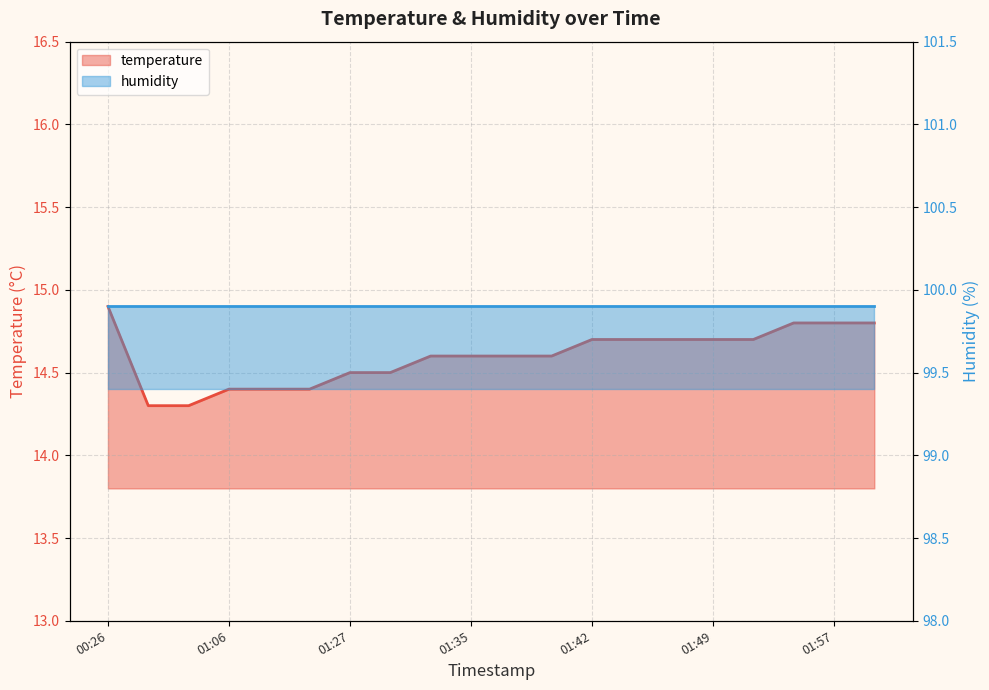

Rank the categories by value from highest to lowest.

00:26, 01:54, 01:57, 02:00, 01:42, 01:44, 01:47, 01:49, 01:52, 01:32, 01:35, 01:37, 01:40, 01:27, 01:29, 01:06, 01:09, 01:14, 01:01, 01:03